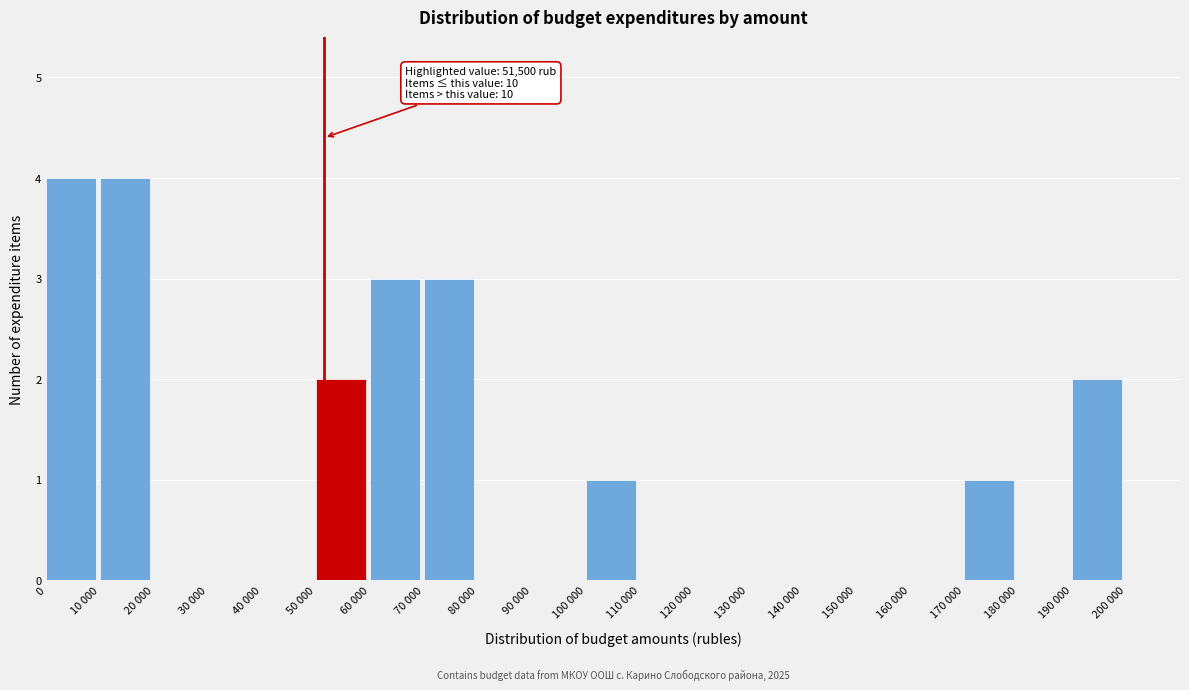

Reading right to left, what are all the values shown in this chart?

200 000=0	190 000=2	180 000=0	170 000=1	160 000=0	150 000=0	140 000=0	130 000=0	120 000=0	110 000=0	100 000=1	90 000=0	80 000=0	70 000=3	60 000=3	50 000=2	40 000=0	30 000=0	20 000=0	10 000=4	0=4